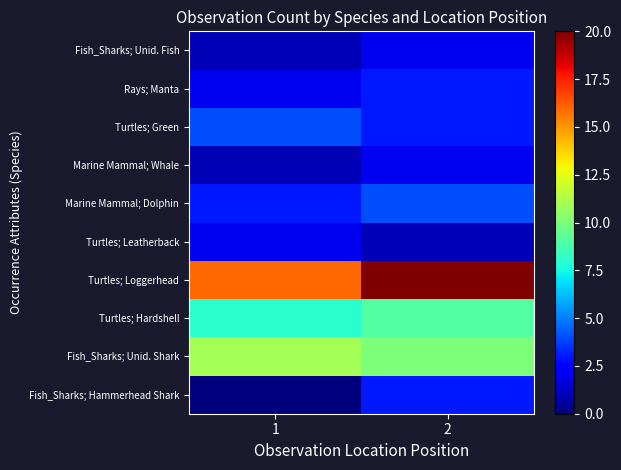

How many data points does each series have?

2